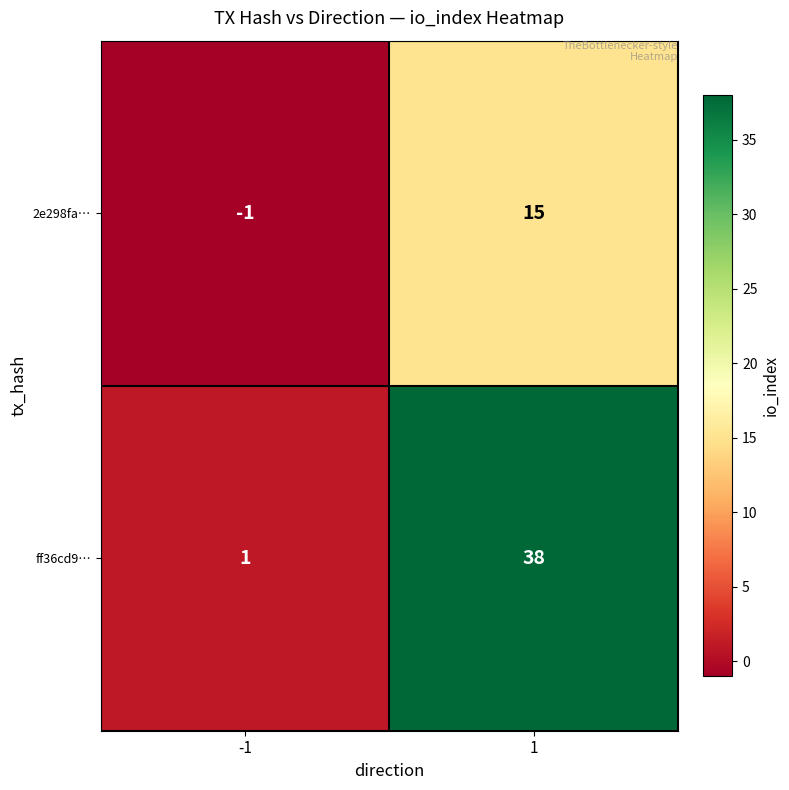

Rank the series by their maximum value, from highest to lowest.

ff36cd9…, 2e298fa…